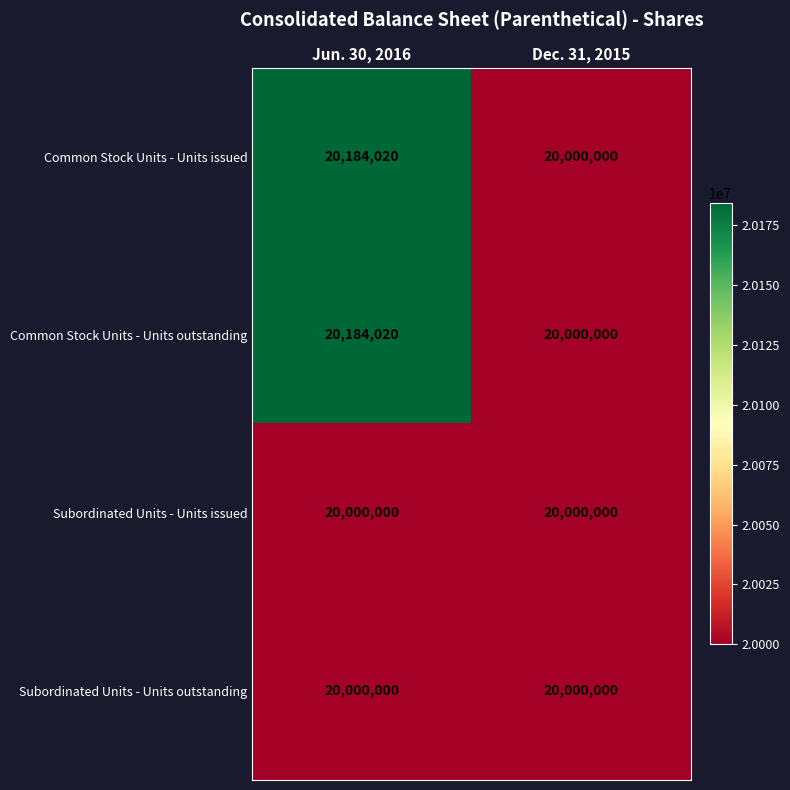

List the labels in order of Common Stock Units - Units issued value, smallest first.

Dec. 31, 2015, Jun. 30, 2016